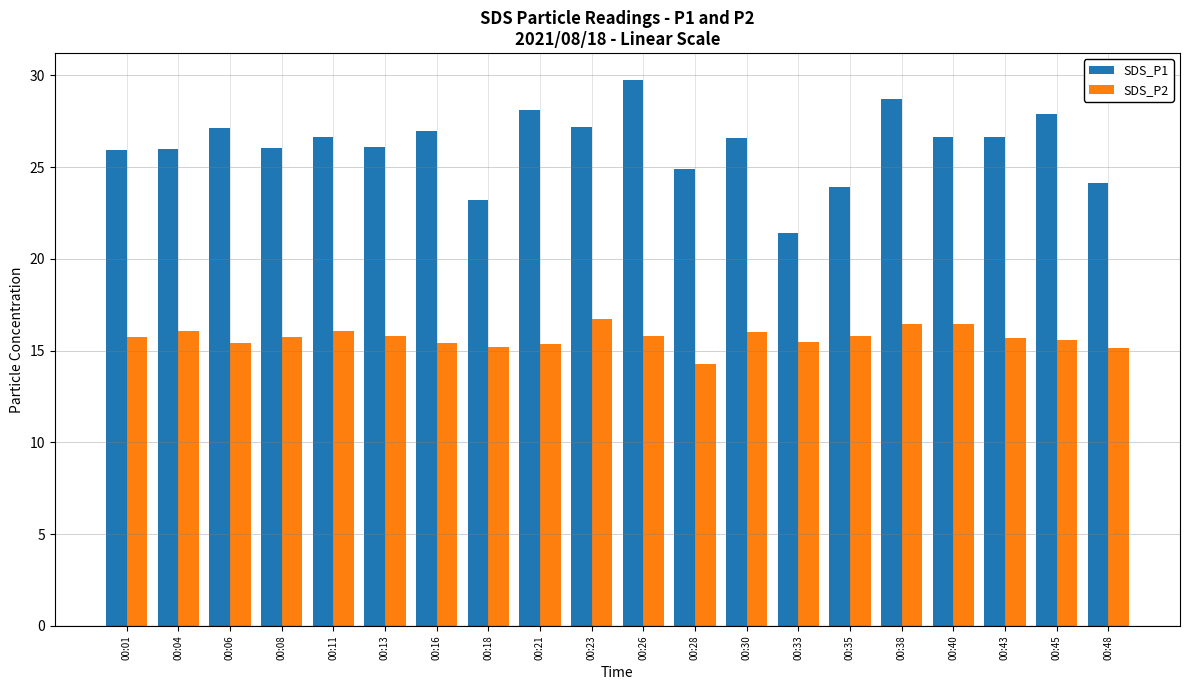

What value does the SDS_P2 series have at 00:30?

16.0